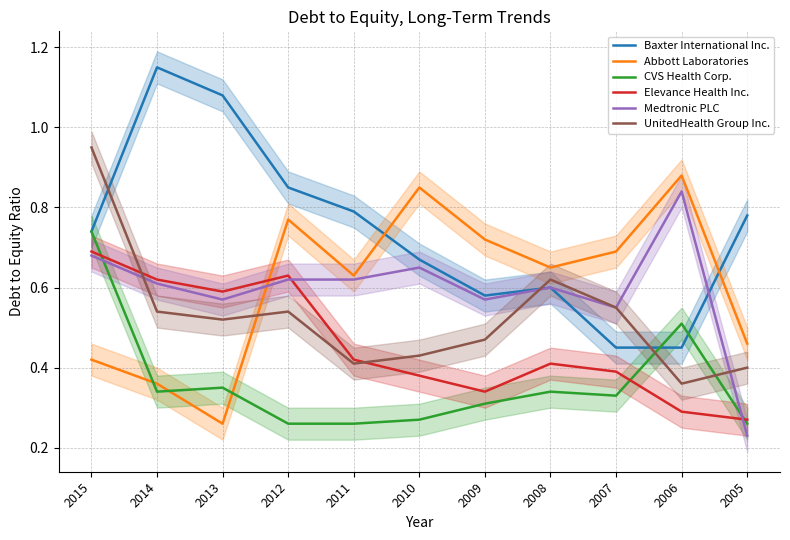

Reading left to right, list all the values displayed in this chart.

Baxter International Inc.: 2015=0.7	2014=1.1	2013=1.1	2012=0.8	2011=0.8	2010=0.7	2009=0.6	2008=0.6	2007=0.5	2006=0.5	2005=0.8
Abbott Laboratories: 2015=0.4	2014=0.4	2013=0.3	2012=0.8	2011=0.6	2010=0.8	2009=0.7	2008=0.7	2007=0.7	2006=0.9	2005=0.5
CVS Health Corp.: 2015=0.7	2014=0.3	2013=0.3	2012=0.3	2011=0.3	2010=0.3	2009=0.3	2008=0.3	2007=0.3	2006=0.5	2005=0.3
Elevance Health Inc.: 2015=0.7	2014=0.6	2013=0.6	2012=0.6	2011=0.4	2010=0.4	2009=0.3	2008=0.4	2007=0.4	2006=0.3	2005=0.3
Medtronic PLC: 2015=0.7	2014=0.6	2013=0.6	2012=0.6	2011=0.6	2010=0.7	2009=0.6	2008=0.6	2007=0.6	2006=0.8	2005=0.2
UnitedHealth Group Inc.: 2015=0.9	2014=0.5	2013=0.5	2012=0.5	2011=0.4	2010=0.4	2009=0.5	2008=0.6	2007=0.6	2006=0.4	2005=0.4